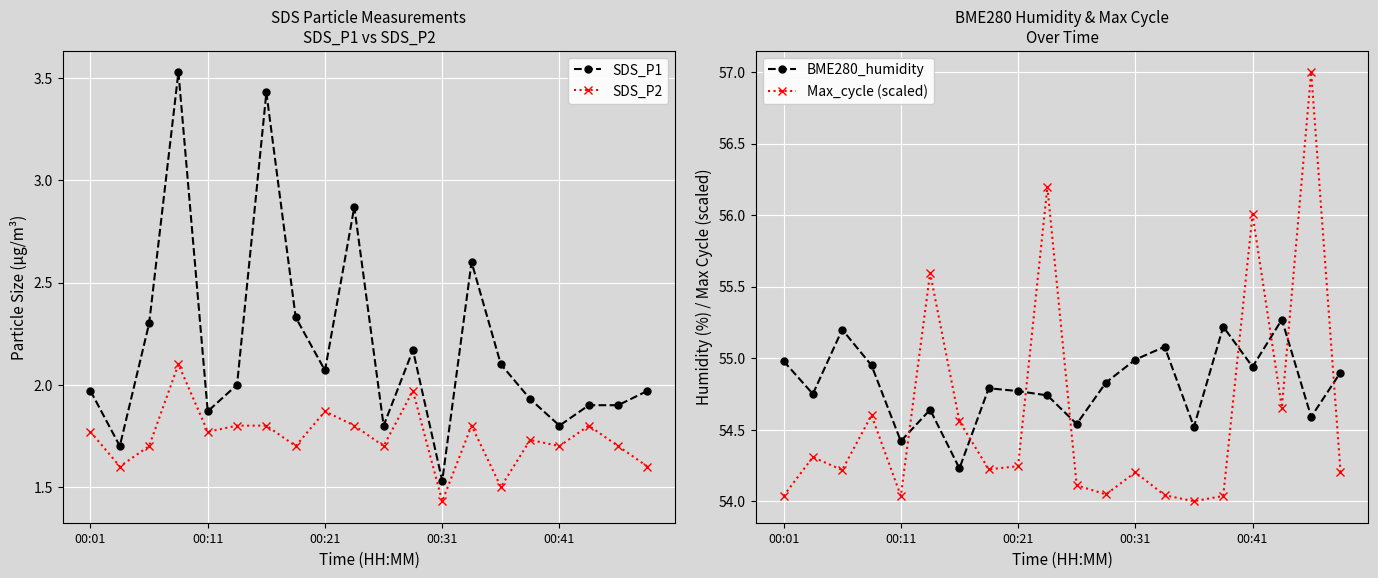

Reading right to left, transcribe all the data shown in this chart.

SDS_P1: 2.0	1.9	1.9	1.8	1.9	2.1	2.6	1.5	2.2	1.8	2.9	2.1	2.3	3.4	2.0	1.9	3.5	2.3	1.7	2.0
SDS_P2: 1.6	1.7	1.8	1.7	1.7	1.5	1.8	1.4	2.0	1.7	1.8	1.9	1.7	1.8	1.8	1.8	2.1	1.7	1.6	1.8
BME280_humidity: 54.9	54.6	55.3	54.9	55.2	54.5	55.1	55.0	54.8	54.5	54.7	54.8	54.8	54.2	54.6	54.4	55.0	55.2	54.8	55.0
Max_cycle (scaled): 54.2	57.0	54.7	56.0	54.0	54.0	54.0	54.2	54.0	54.1	56.2	54.2	54.2	54.6	55.6	54.0	54.6	54.2	54.3	54.0